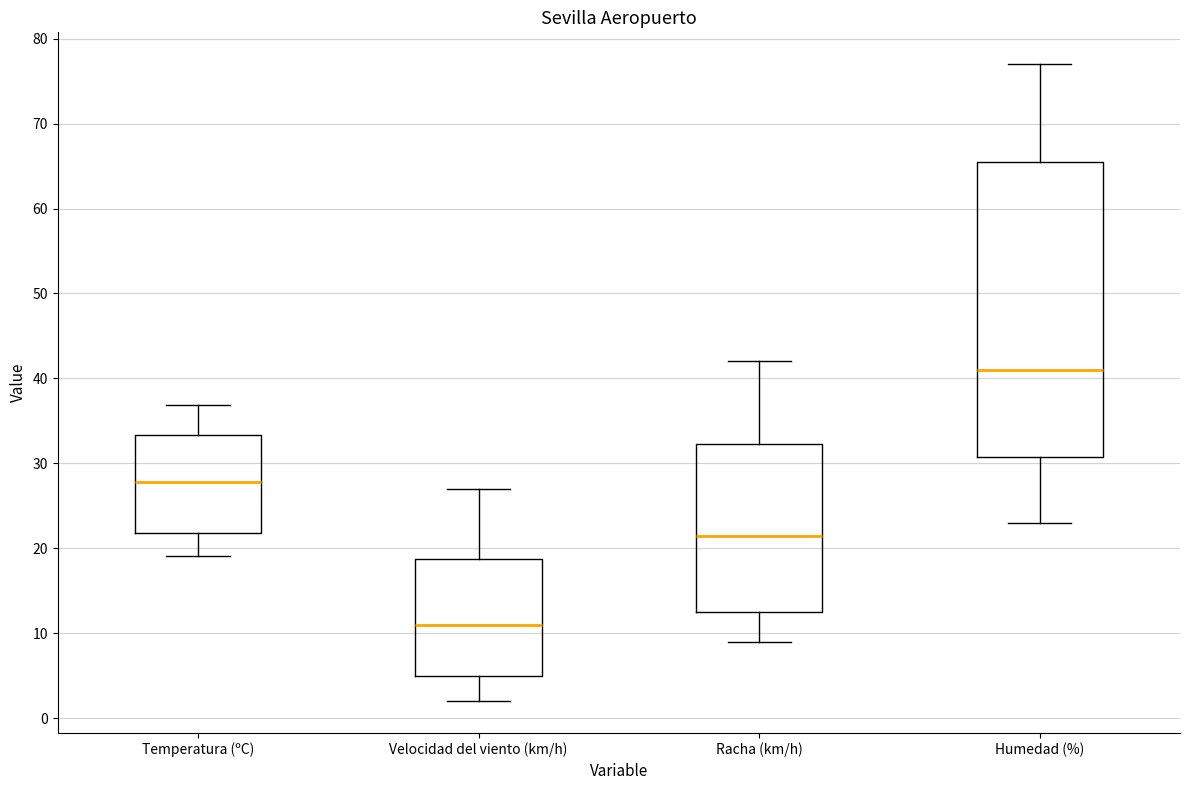

Where is the lower edge of the box for Racha (km/h) on the y-axis? The values are not printed on the chart, so give them approximately, as read against the axis.

13